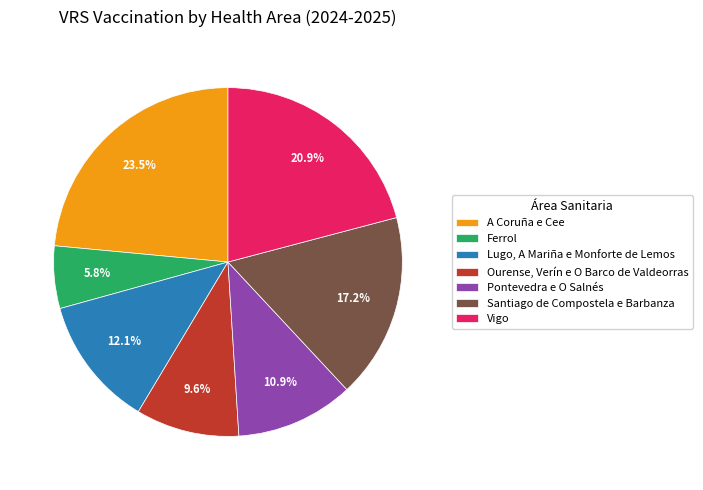

How many segments does this pie chart have?

7